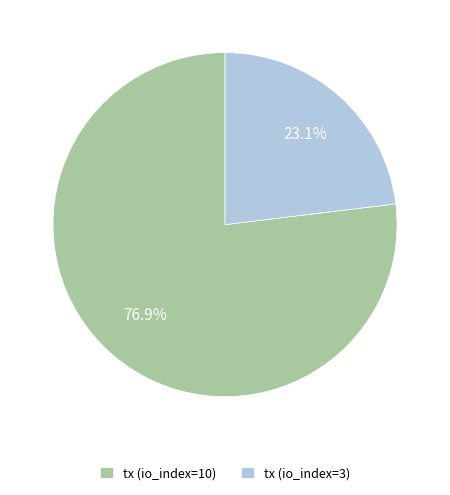

Does tx (io_index=3) represent more than half of the total?

No